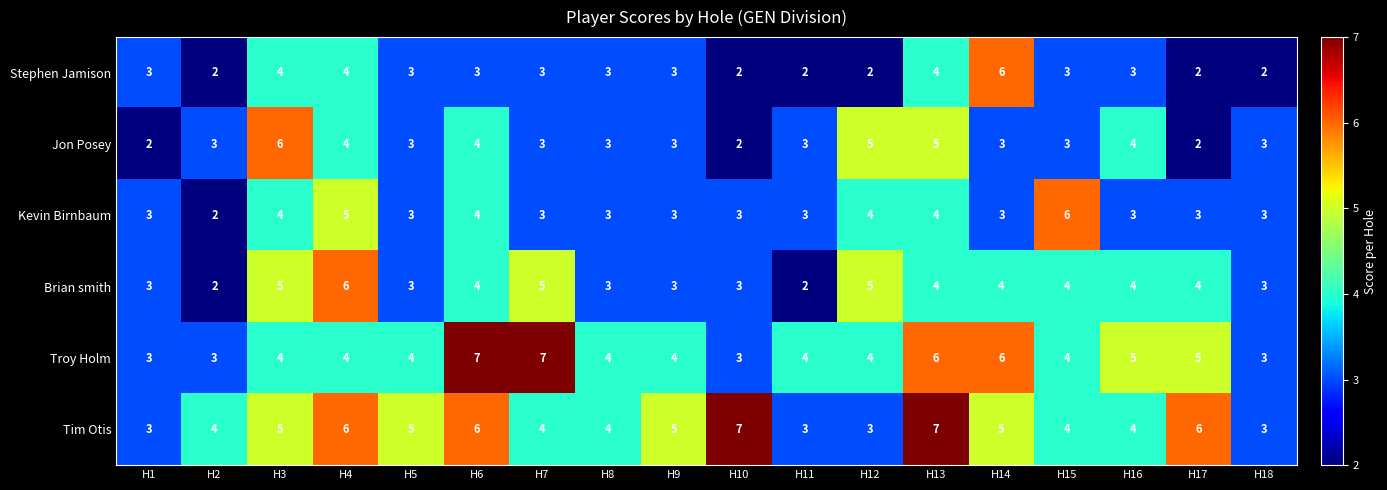

The value of Troy Holm at H13 is 10. True or false?

False